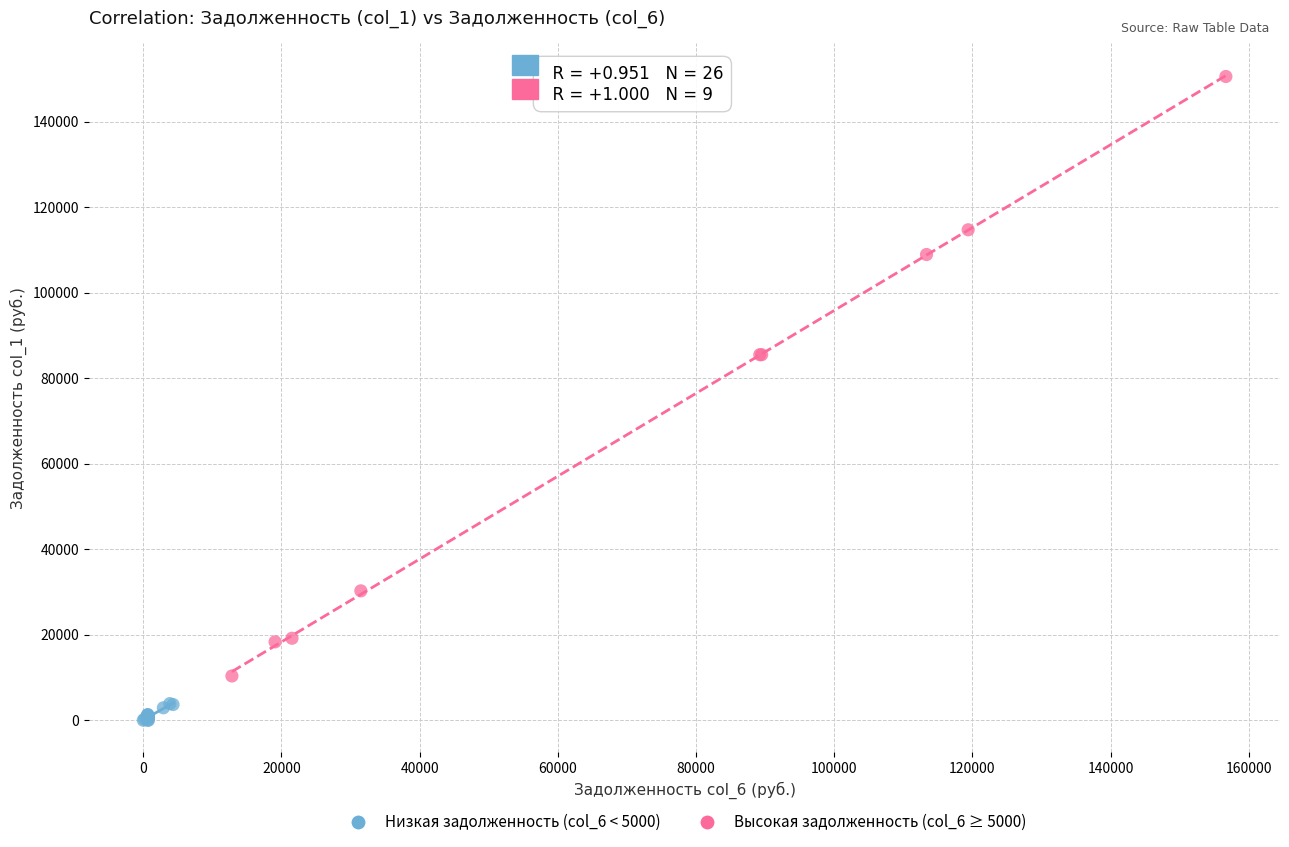

Which series reaches the minimum Y coordinate?

Низкая задолженность (col_6 < 5000)